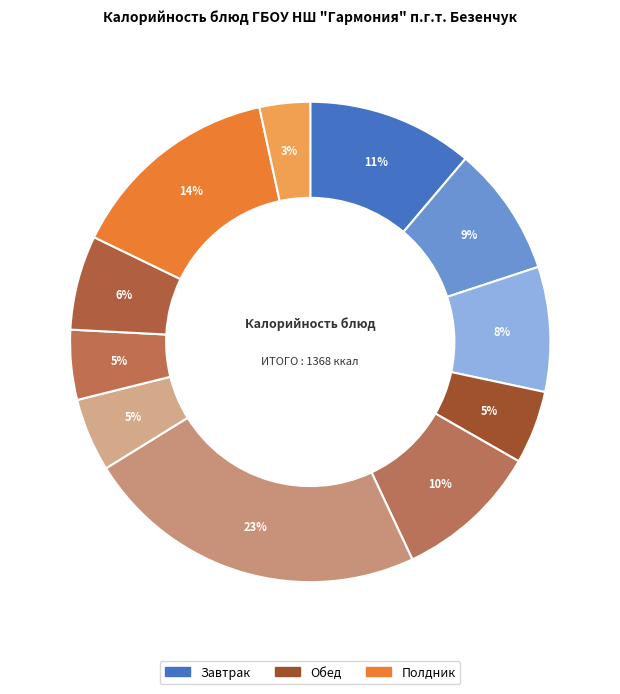

How many segments does this pie chart have?

11